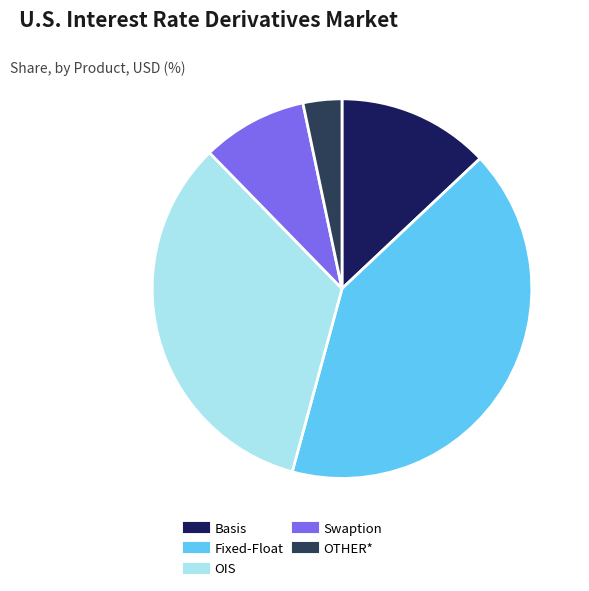

Which has a higher value, Fixed-Float or Swaption?

Fixed-Float